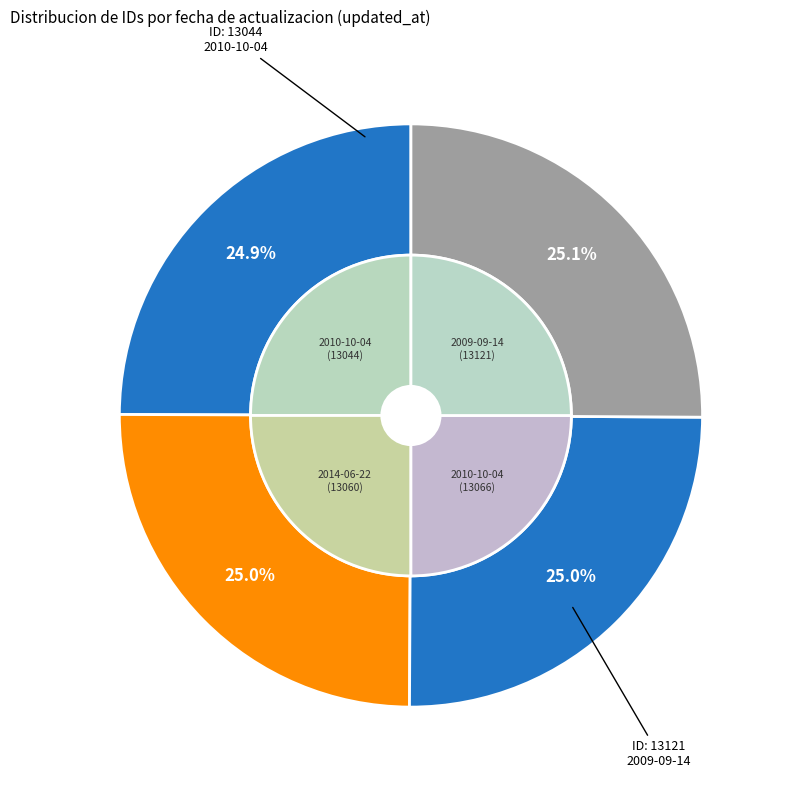

Between 2010-10-04 and 2009-09-14, which is larger?

2009-09-14